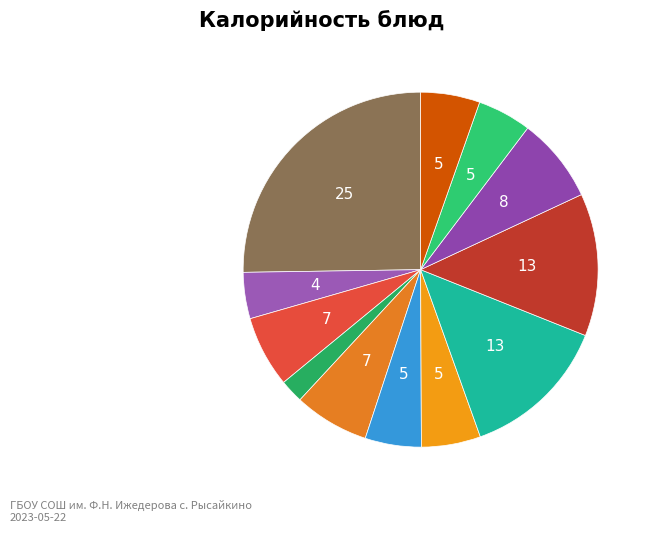

How many segments does this pie chart have?

12